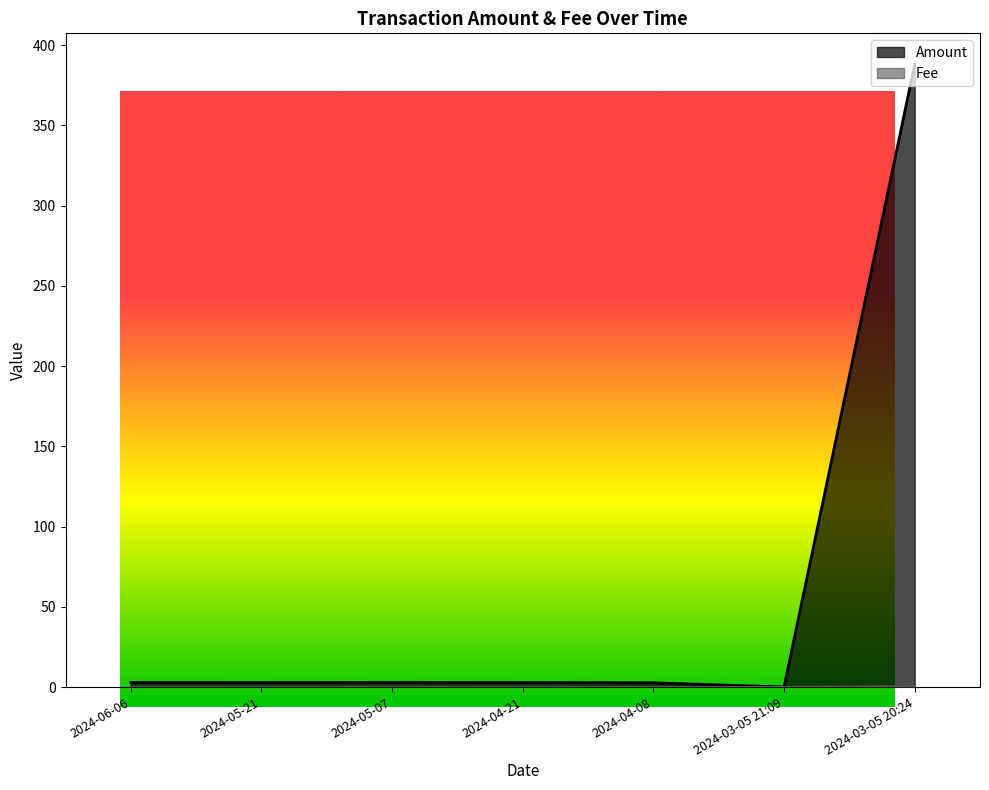

True or false: Fee has more than 1 interior local peaks.

False